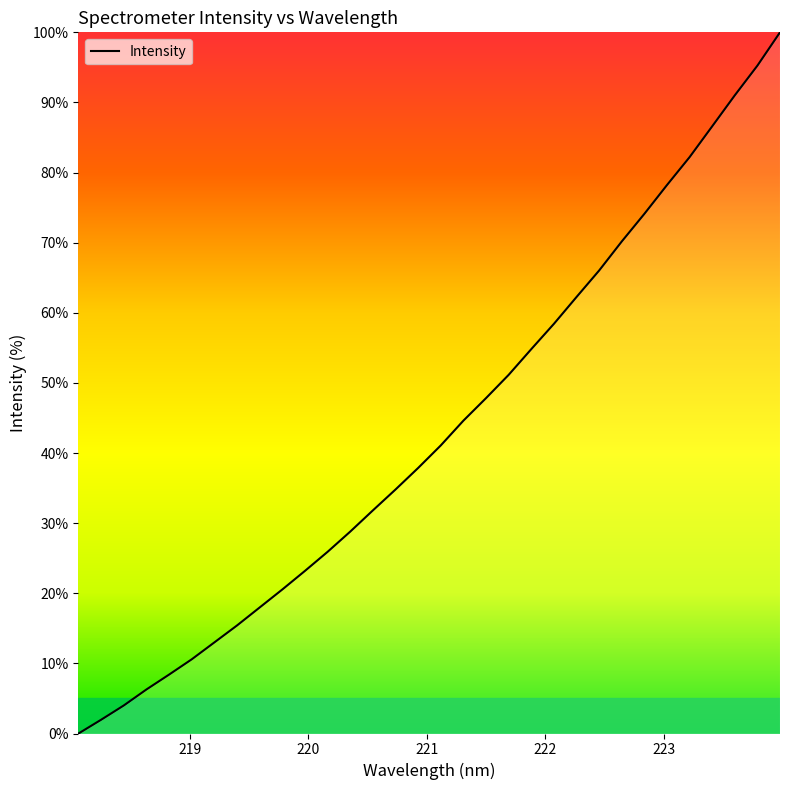

What is the greatest value displayed?

100.0